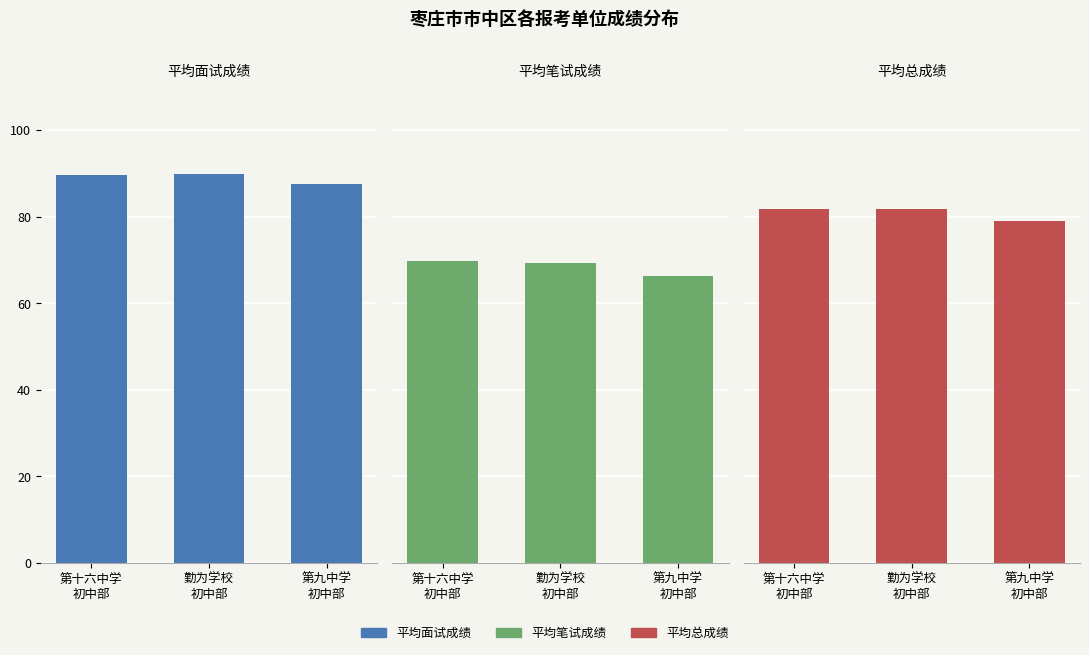

Which label corresponds to the largest value in the chart?

勤为学校
初中部